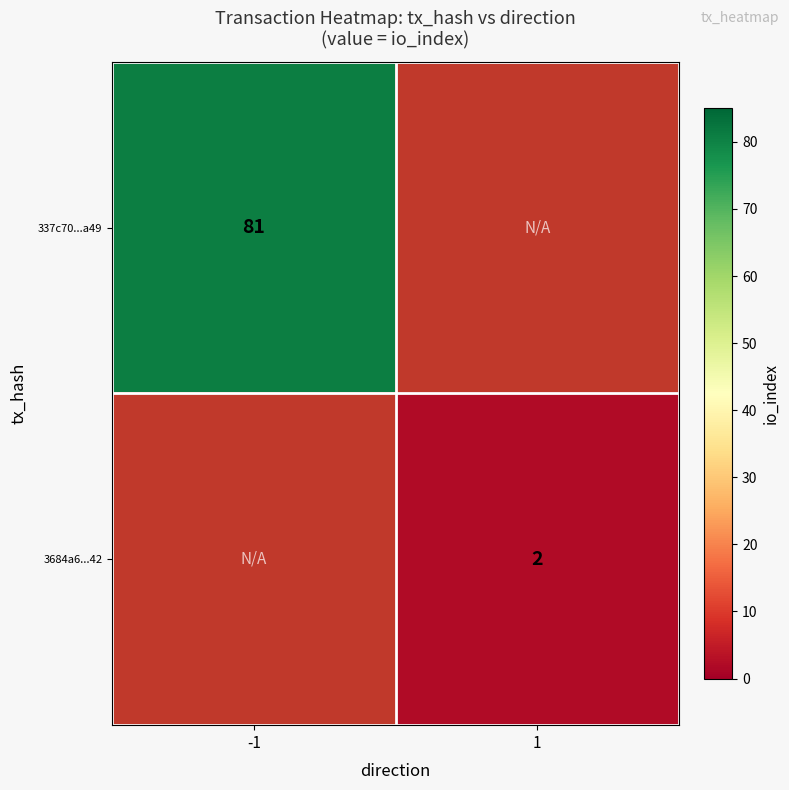

Which label corresponds to the smallest value in the chart?

1